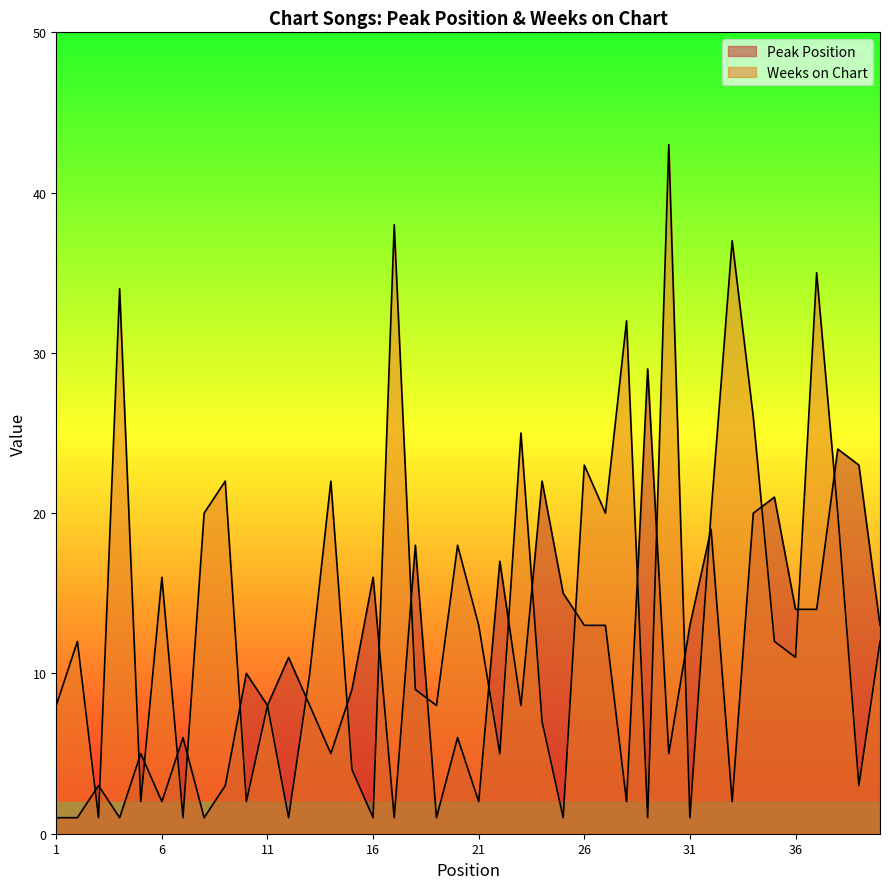

How many times do Peak Position and Weeks on Chart cross each other?

23